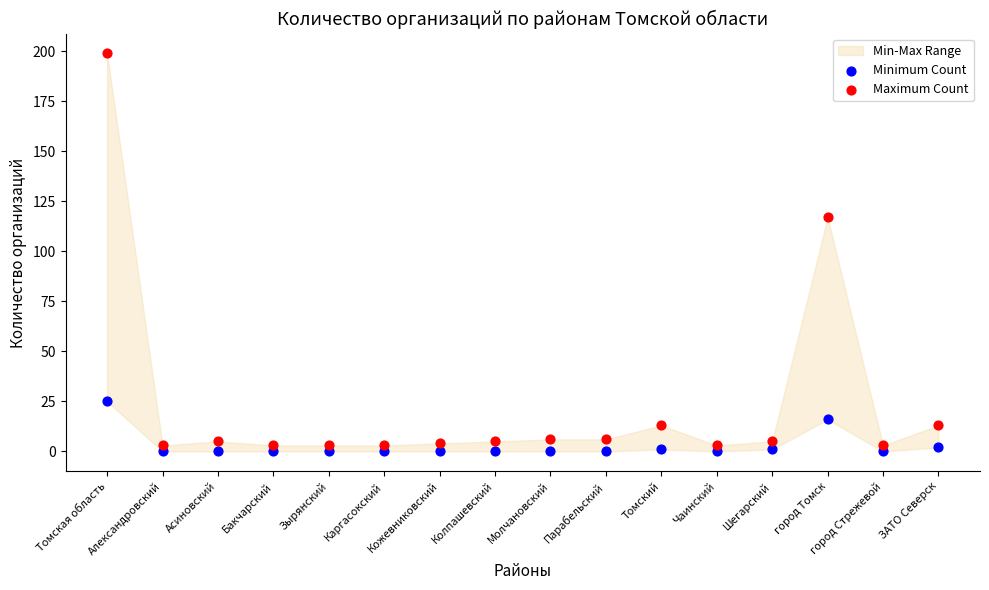

Across all data points, what is the range of Y values (max minus min)?

199